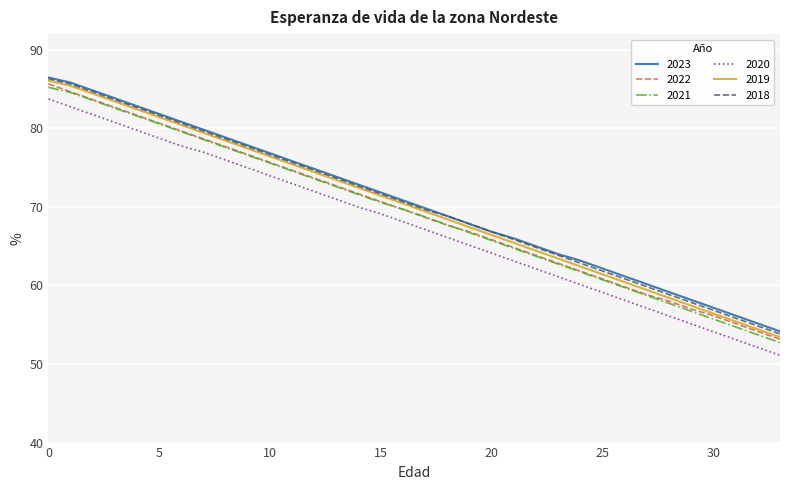

Which series has the largest range (max minus min)?

2019